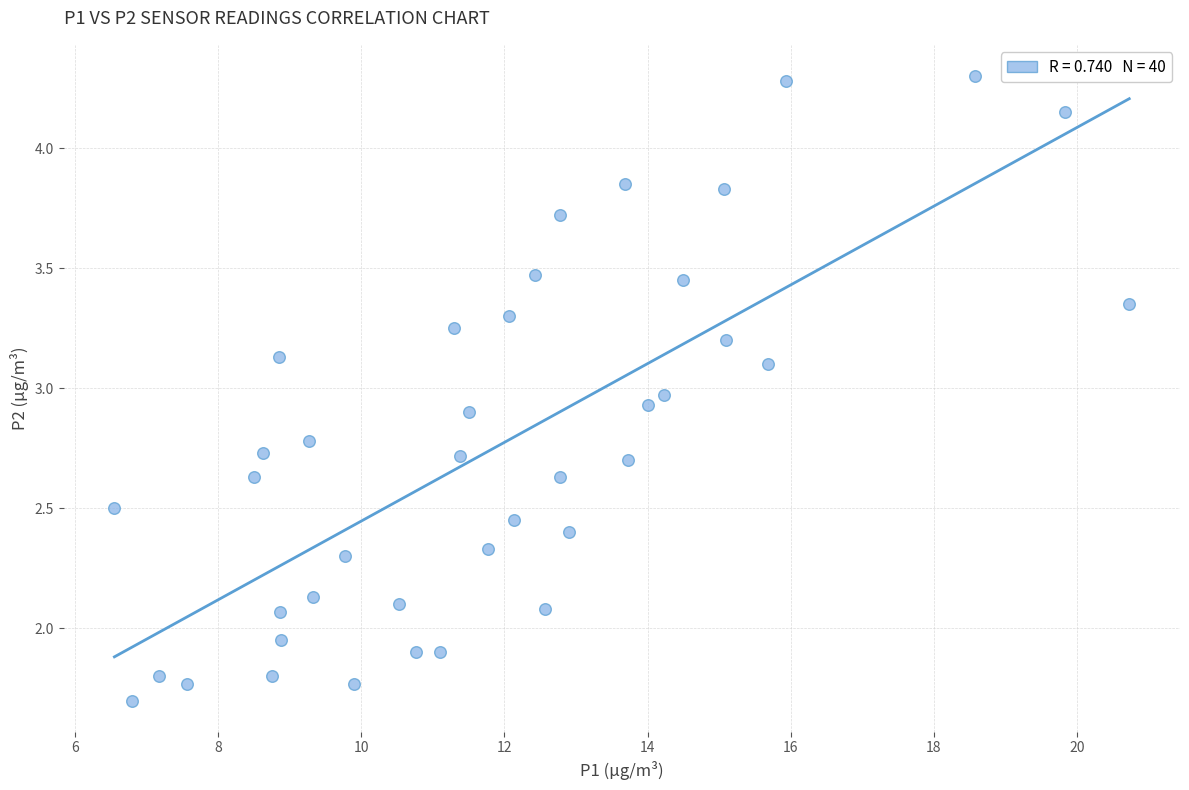

What is the range of X values (max minus min)?

14.2